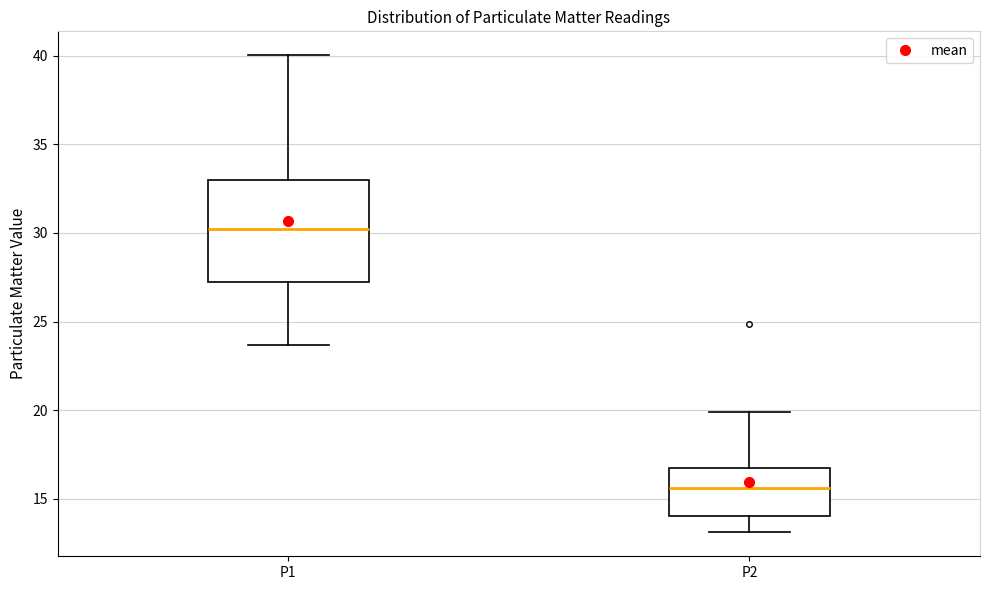

Which box has the highest median line?

P1